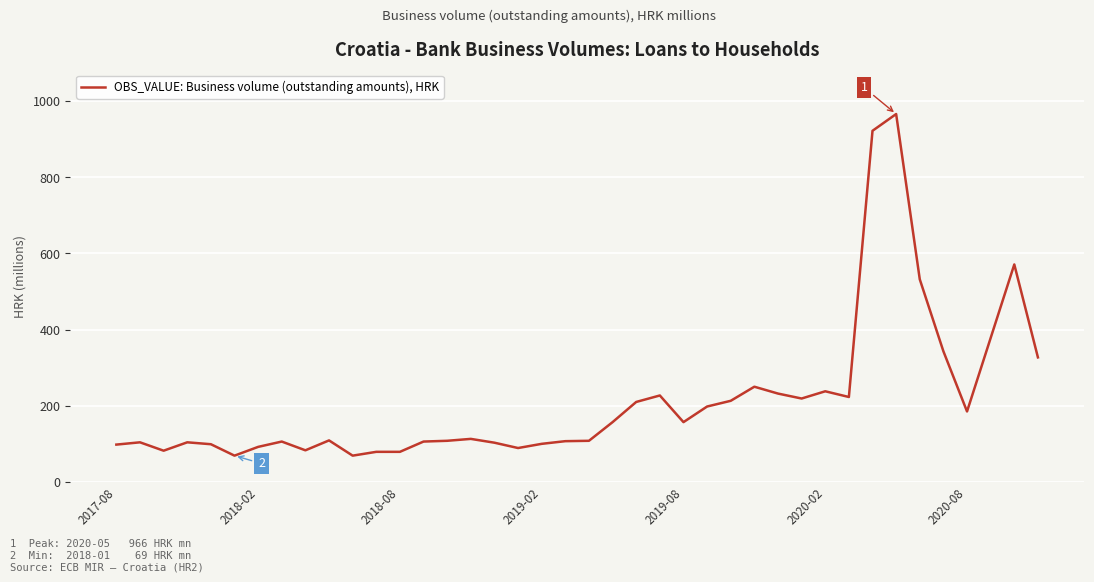

What is the maximum value shown in the chart?

966